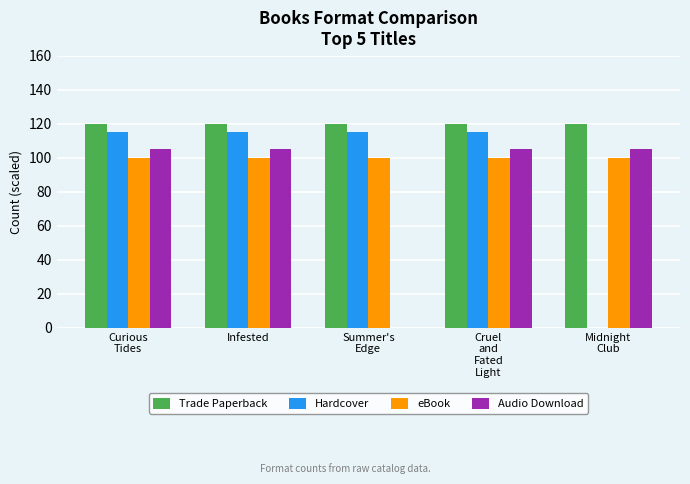

How many groups of bars are there?

5